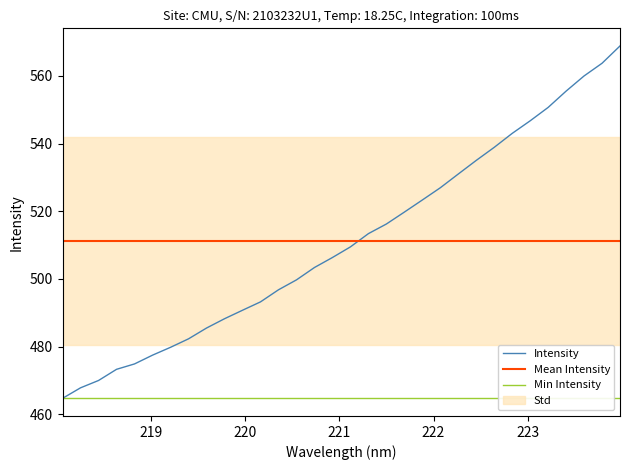

After their last crossing, which series has the higher values: Mean Intensity or Intensity?

Intensity